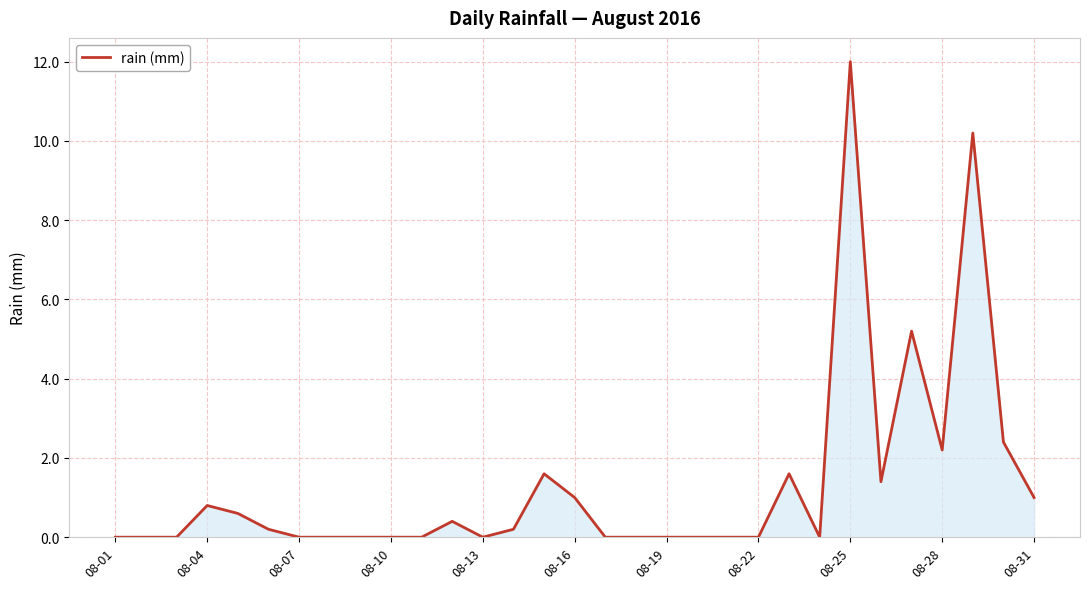

What is the difference between the maximum and minimum values?

12.0